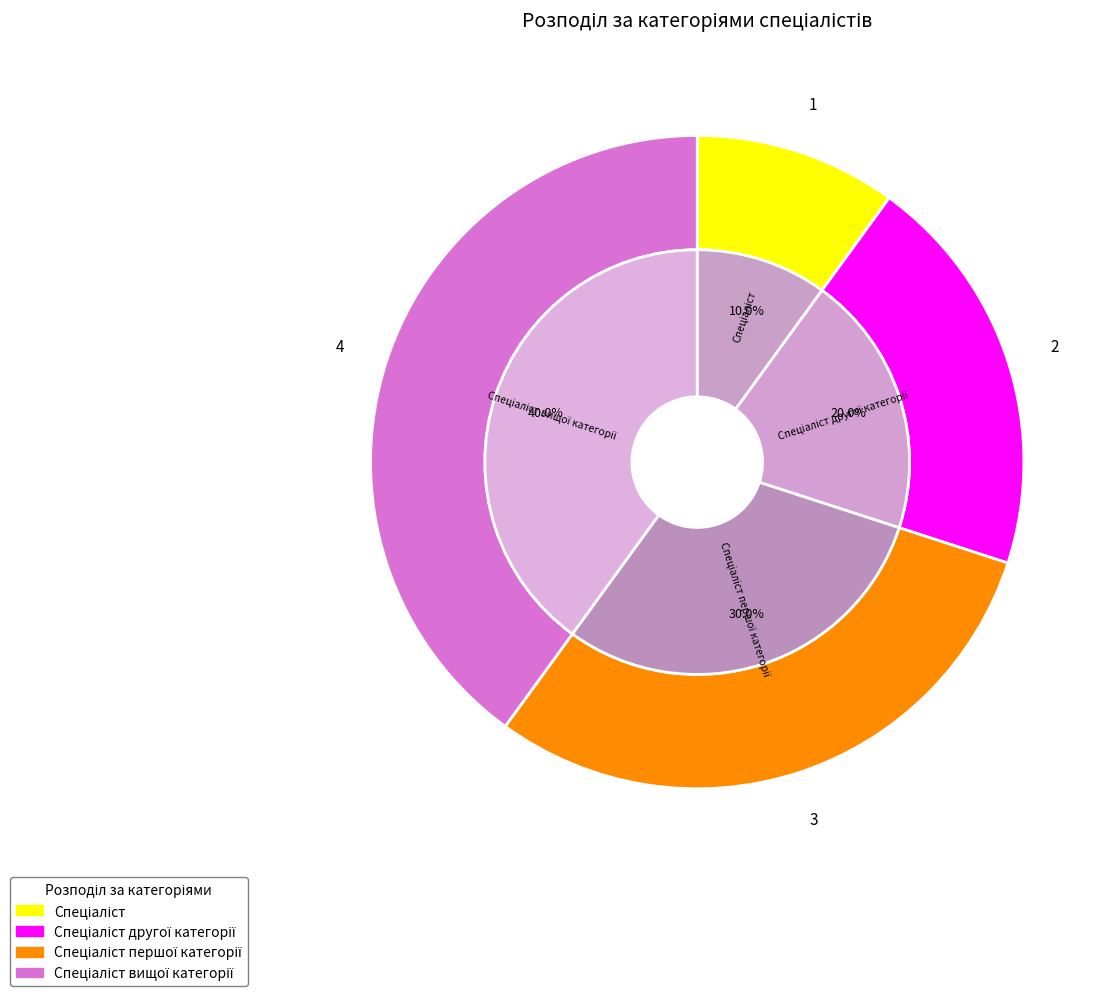

What is the total percentage of Спеціаліст другої категорії and Спеціаліст вищої категорії?

60.0%